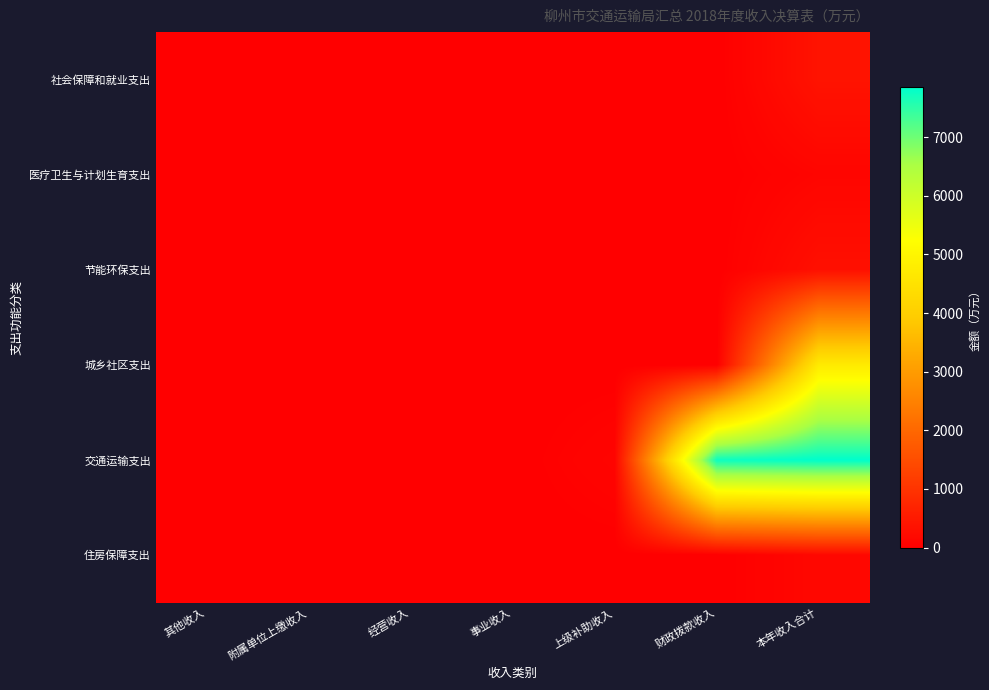

Reading left to right, what are all the values shown in this chart?

社会保障和就业支出: 其他收入=0.0	附属单位上缴收入=0.0	经营收入=0.0	事业收入=0.0	上级补助收入=0.0	财政拨款收入=0.0	本年收入合计=376.5
医疗卫生与计划生育支出: 其他收入=0.0	附属单位上缴收入=0.0	经营收入=0.0	事业收入=0.0	上级补助收入=0.0	财政拨款收入=0.0	本年收入合计=112.2
节能环保支出: 其他收入=0.0	附属单位上缴收入=0.0	经营收入=0.0	事业收入=0.0	上级补助收入=0.0	财政拨款收入=0.0	本年收入合计=314.8
城乡社区支出: 其他收入=0.0	附属单位上缴收入=0.0	经营收入=0.0	事业收入=0.0	上级补助收入=0.0	财政拨款收入=0.0	本年收入合计=4710.9
交通运输支出: 其他收入=1.5	附属单位上缴收入=0.0	经营收入=0.0	事业收入=0.0	上级补助收入=105.0	财政拨款收入=7746.1	本年收入合计=7852.6
住房保障支出: 其他收入=0.0	附属单位上缴收入=0.0	经营收入=0.0	事业收入=0.0	上级补助收入=0.0	财政拨款收入=0.0	本年收入合计=162.7